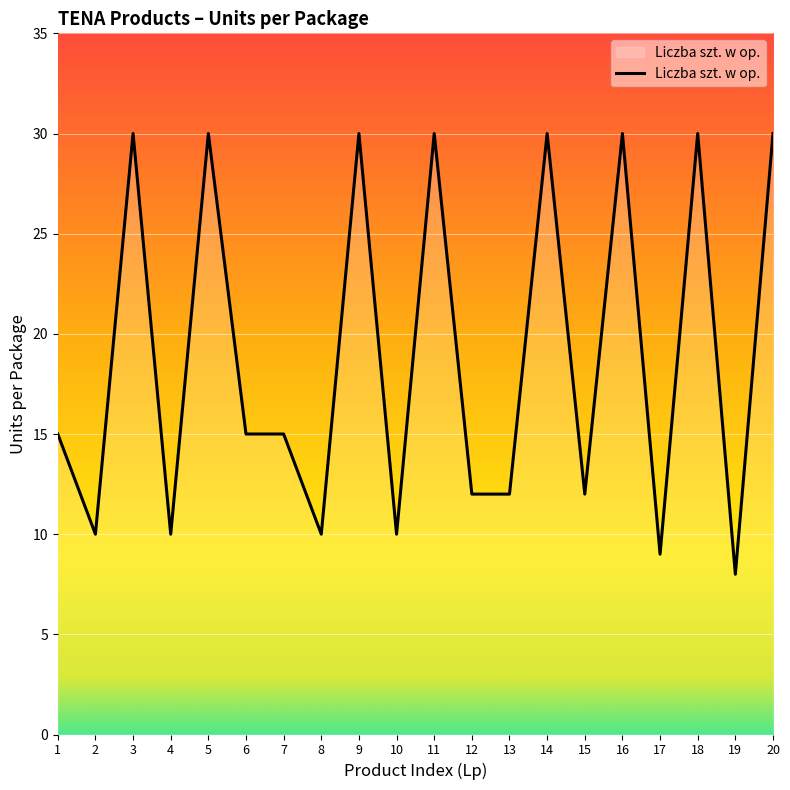

Which has a higher value, 20 or 6?

20